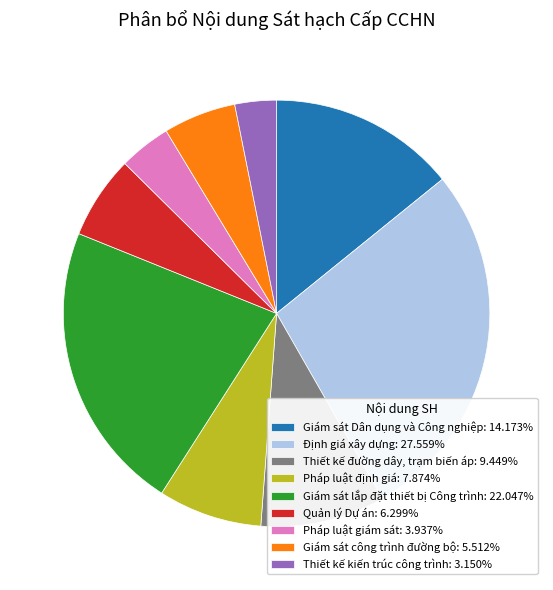

How many segments does this pie chart have?

9